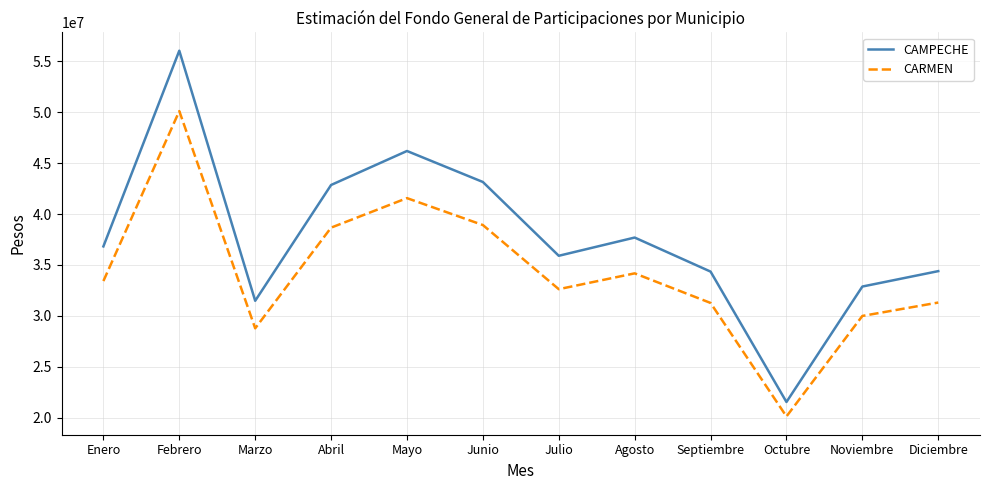

What are all the series names shown in the legend?

CAMPECHE, CARMEN